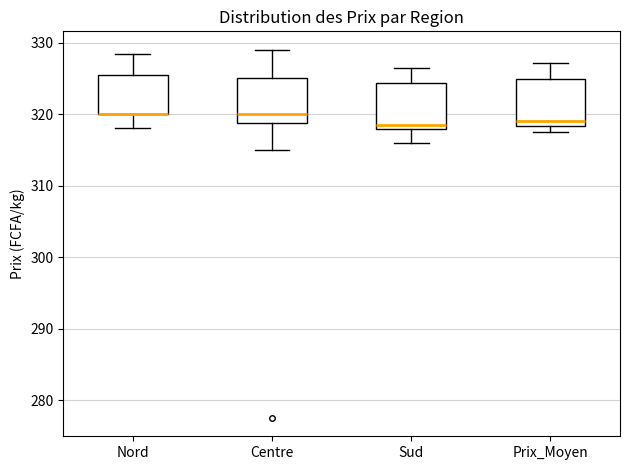

Where is the lower edge of the box for Centre on the y-axis? The values are not printed on the chart, so give them approximately, as read against the axis.

319